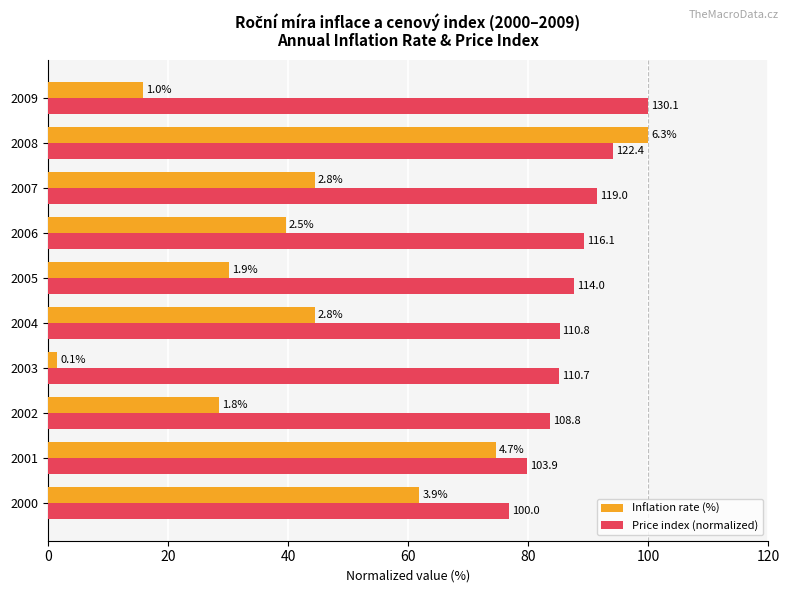

What are all the series names shown in the legend?

Inflation rate (%), Price index (normalized)